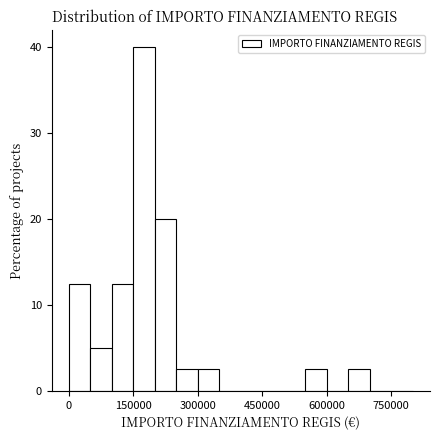

Around what value on the x-axis is the tallest bar? Give the approximate position of its centre, as read against the axis.

180000